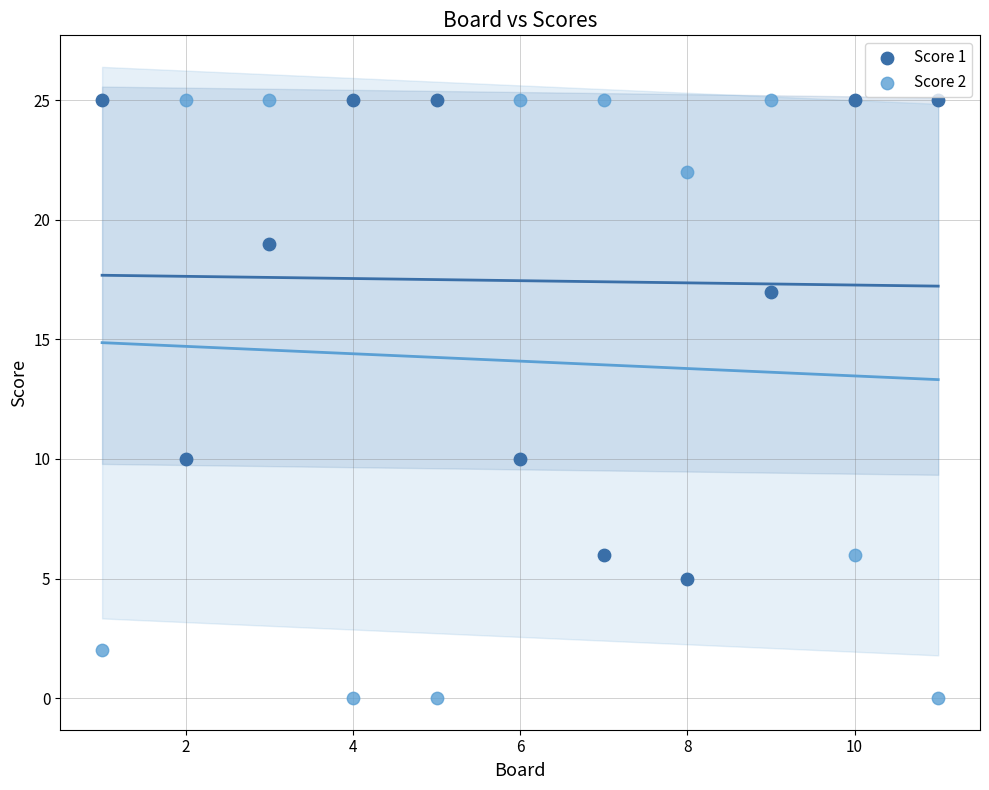

Which series contains the lowest Y value?

Score 2